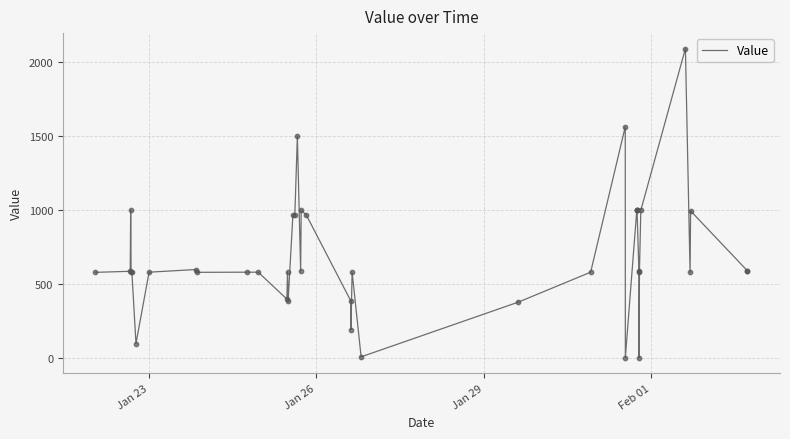

What is the maximum value shown in the chart?

2093